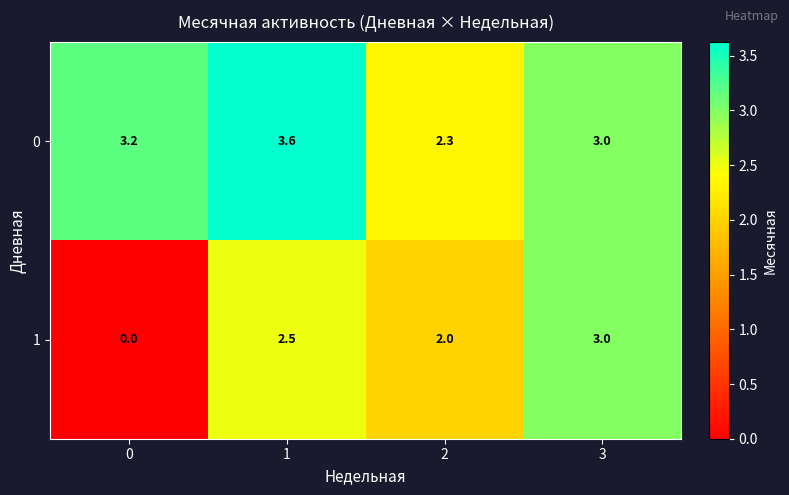

What is the difference between the 0 values at 2 and 0?

0.9